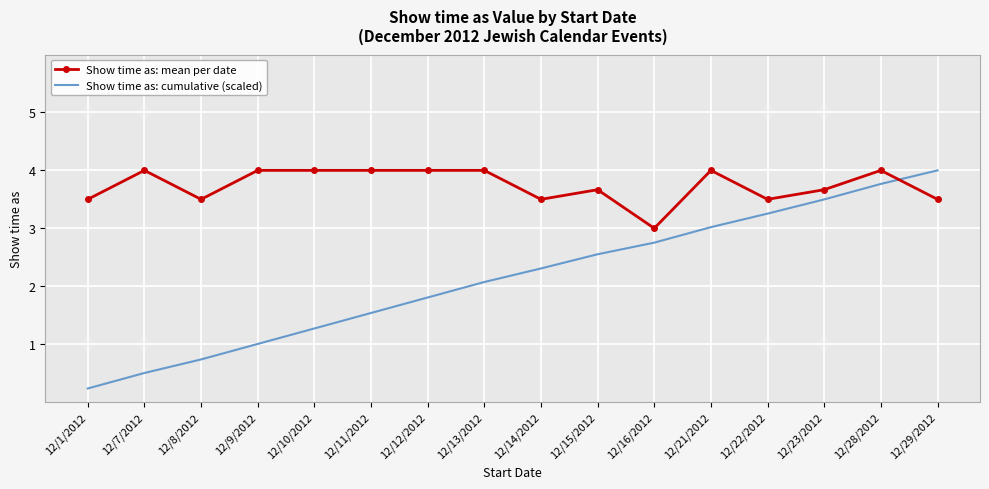

Reading right to left, list all the values displayed in this chart.

Show time as: mean per date: 12/29/2012=3.5	12/28/2012=4.0	12/23/2012=3.7	12/22/2012=3.5	12/21/2012=4.0	12/16/2012=3.0	12/15/2012=3.7	12/14/2012=3.5	12/13/2012=4.0	12/12/2012=4.0	12/11/2012=4.0	12/10/2012=4.0	12/9/2012=4.0	12/8/2012=3.5	12/7/2012=4.0	12/1/2012=3.5
Show time as: cumulative (scaled): 12/29/2012=4.0	12/28/2012=3.8	12/23/2012=3.5	12/22/2012=3.3	12/21/2012=3.0	12/16/2012=2.8	12/15/2012=2.6	12/14/2012=2.3	12/13/2012=2.1	12/12/2012=1.8	12/11/2012=1.5	12/10/2012=1.3	12/9/2012=1.0	12/8/2012=0.7	12/7/2012=0.5	12/1/2012=0.2